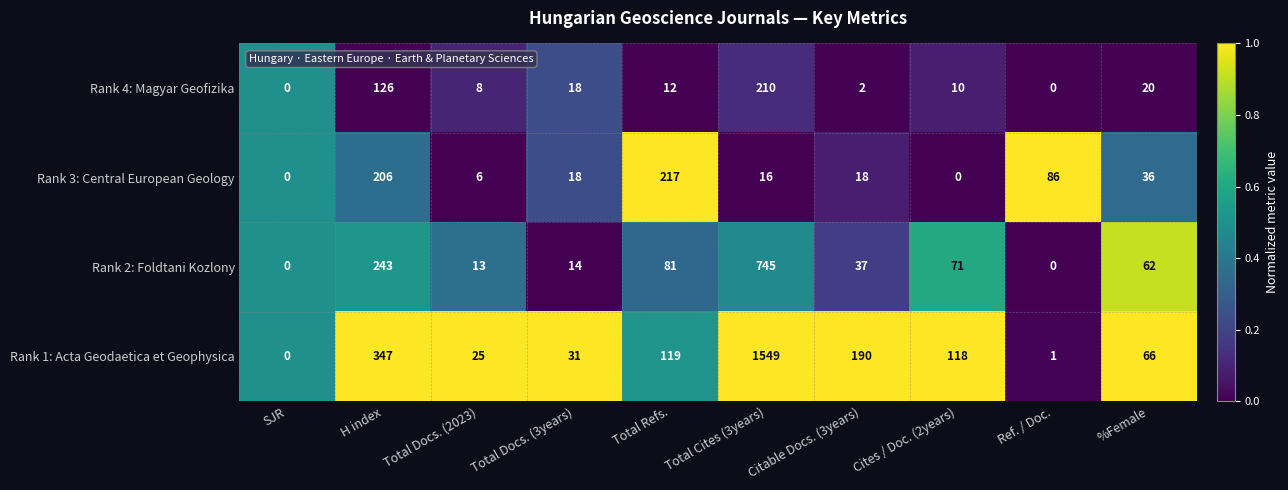

Which series has the largest total across all categories?

Rank 1: Acta Geodaetica et Geophysica